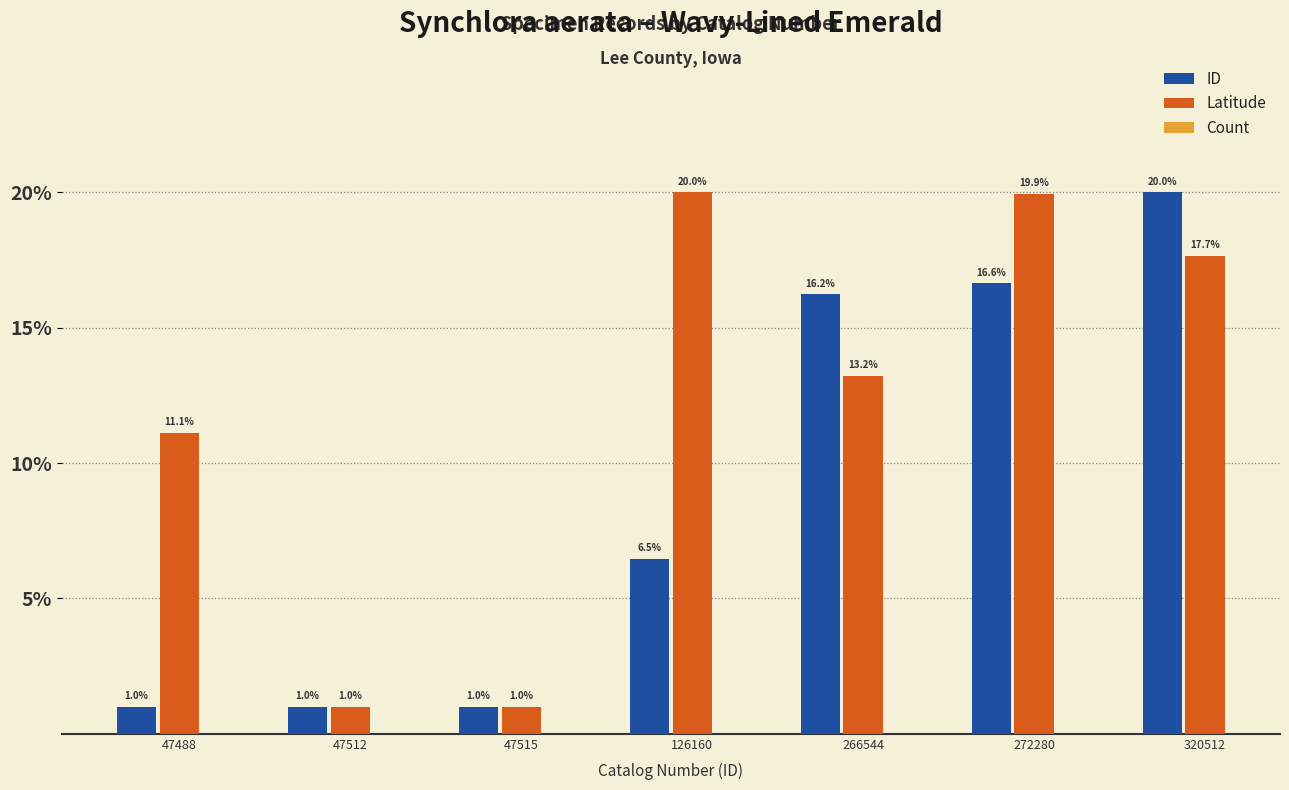

Rank the series at 266544 from lowest to highest value.

Latitude, ID